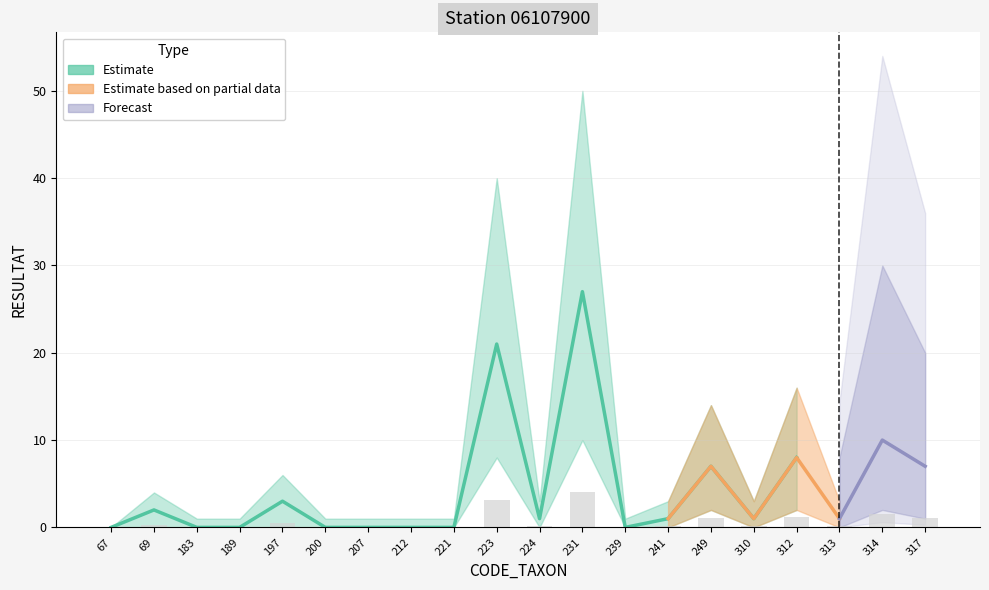

Read the GM8_A_lower value at 223.

8